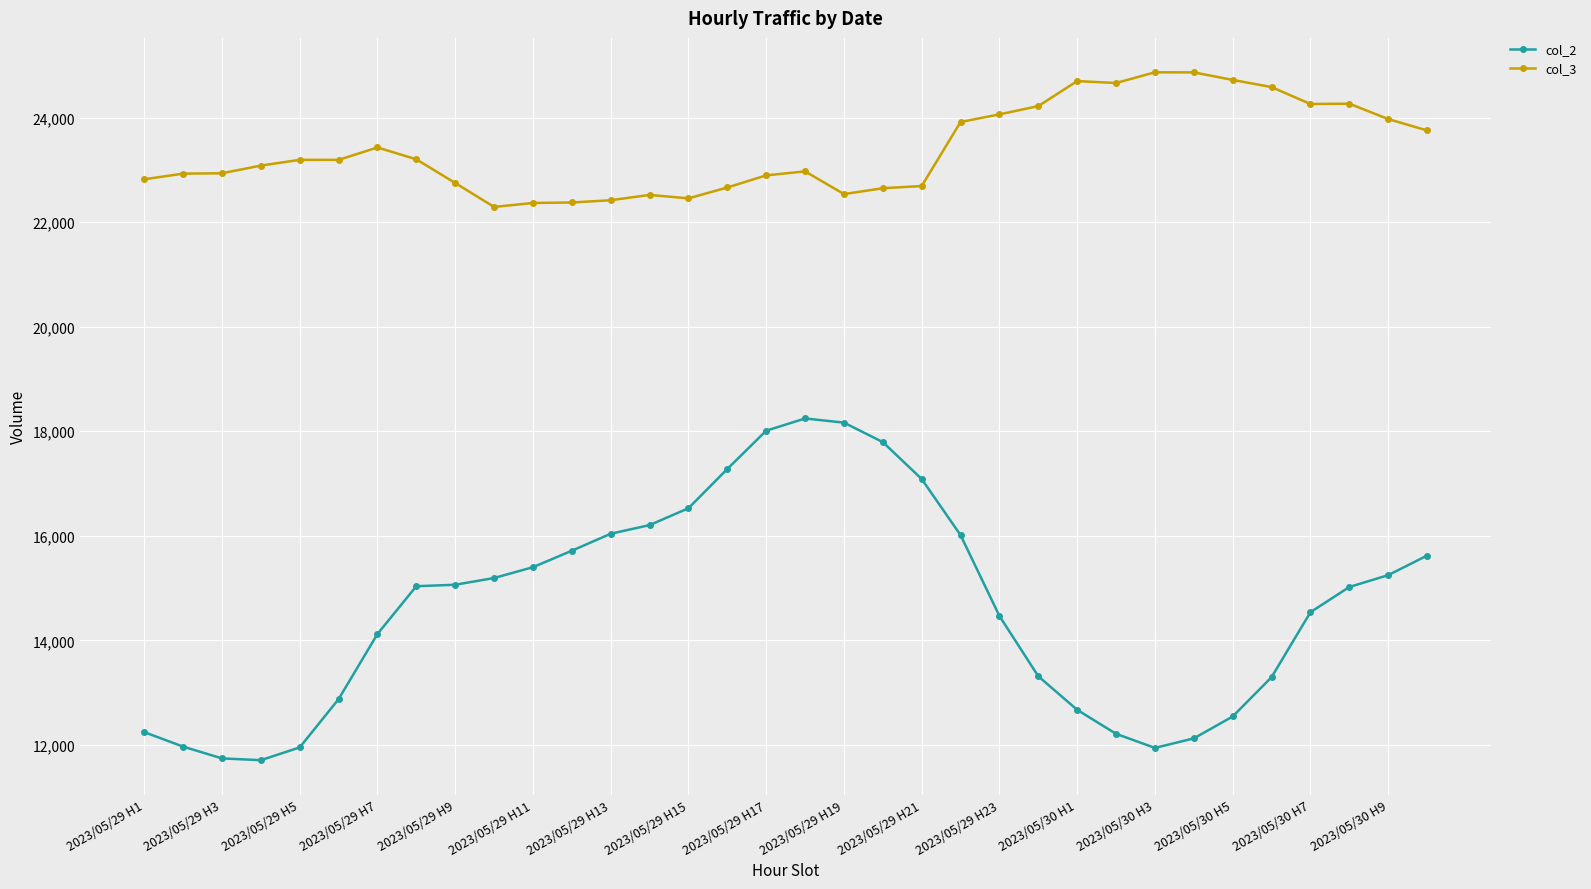

What is the greatest value displayed?

24867